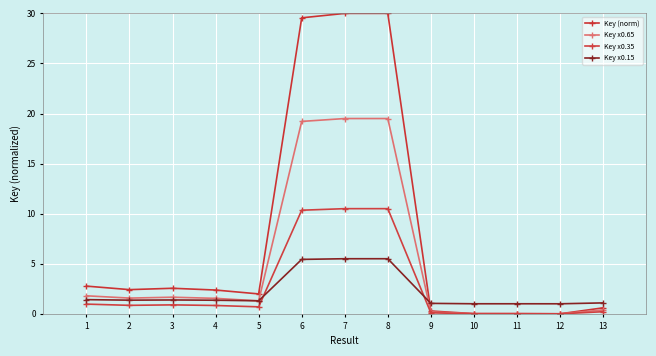

How many lines are shown in the chart?

4